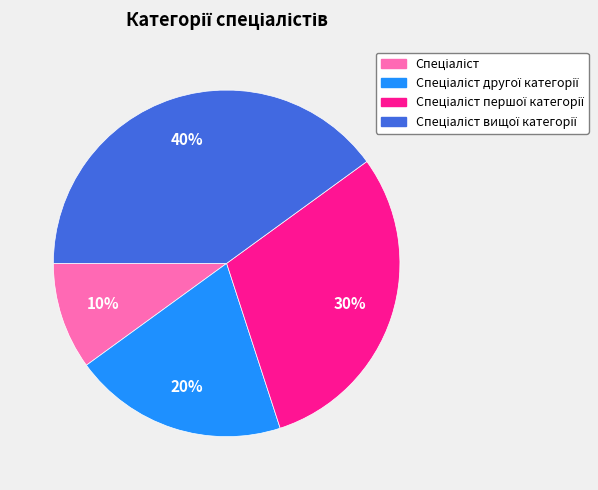

To the nearest percent, what is the average slice percentage?

25%